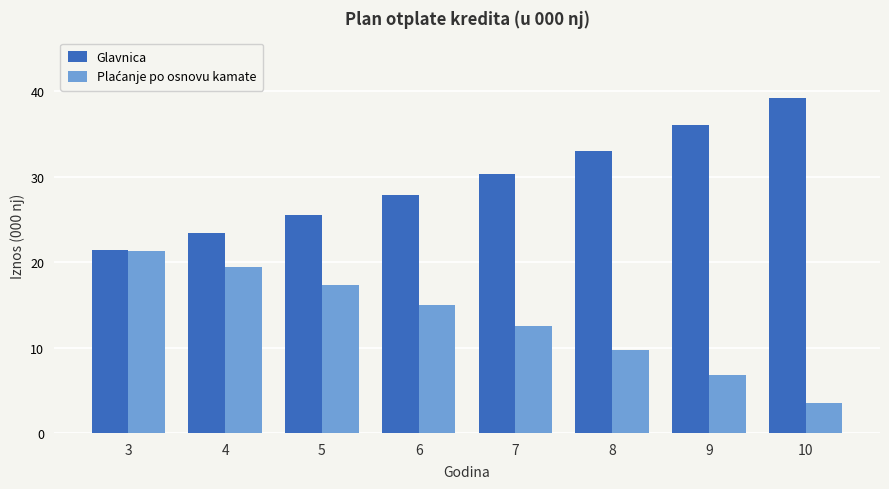

What is the minimum value shown in the chart?

3.5